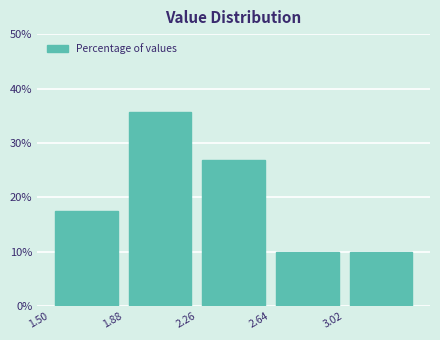

Which range on the x-axis has the tallest bar?

1.88 to 2.26